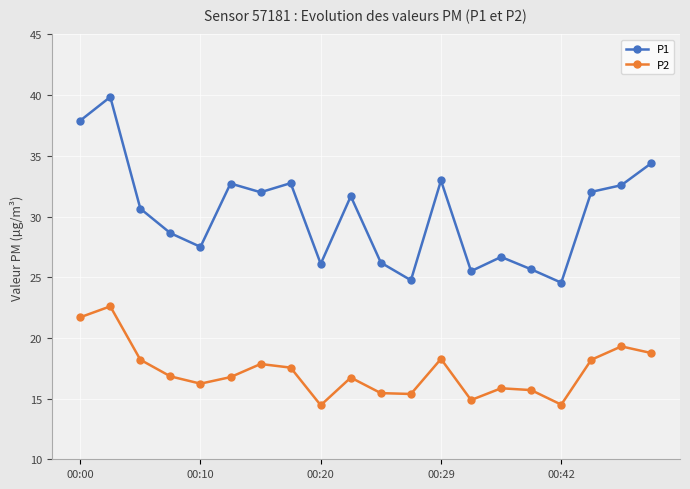

Which series has the widest spread of values?

P1